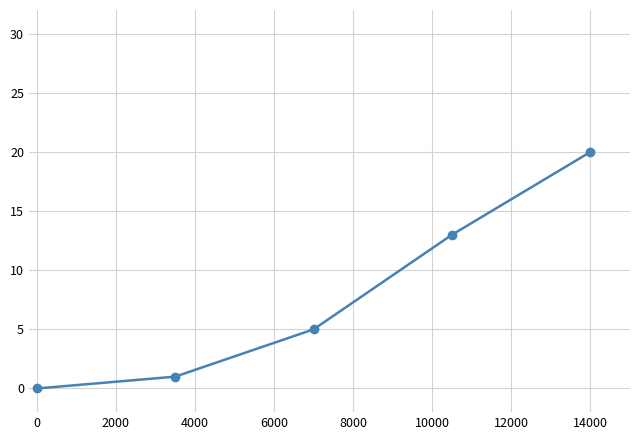

True or false: there are more than 1 points higher than both neighbors.

False